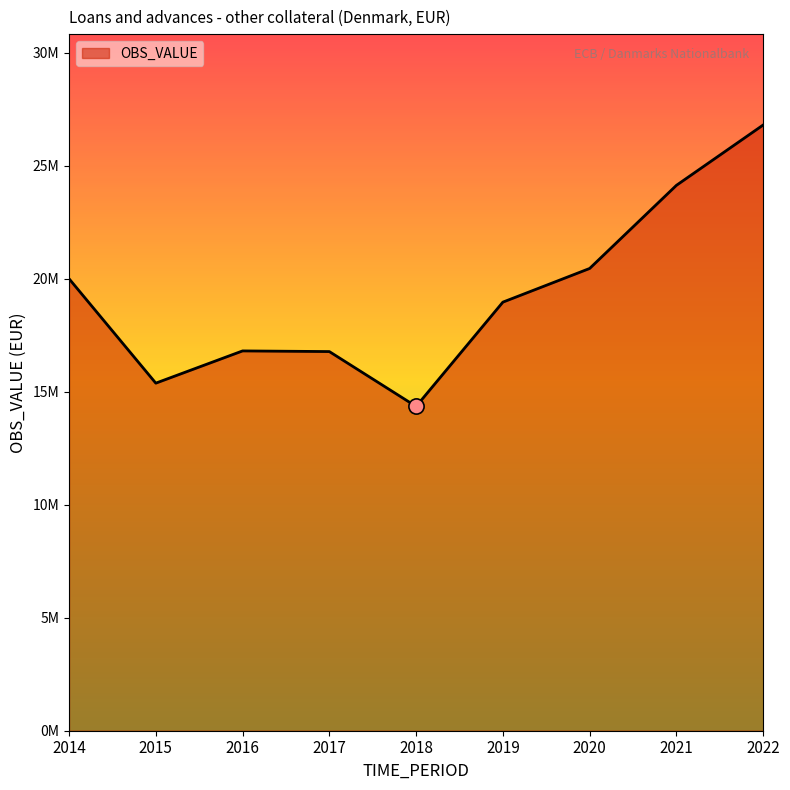

Does the chart have visible grid lines?

No